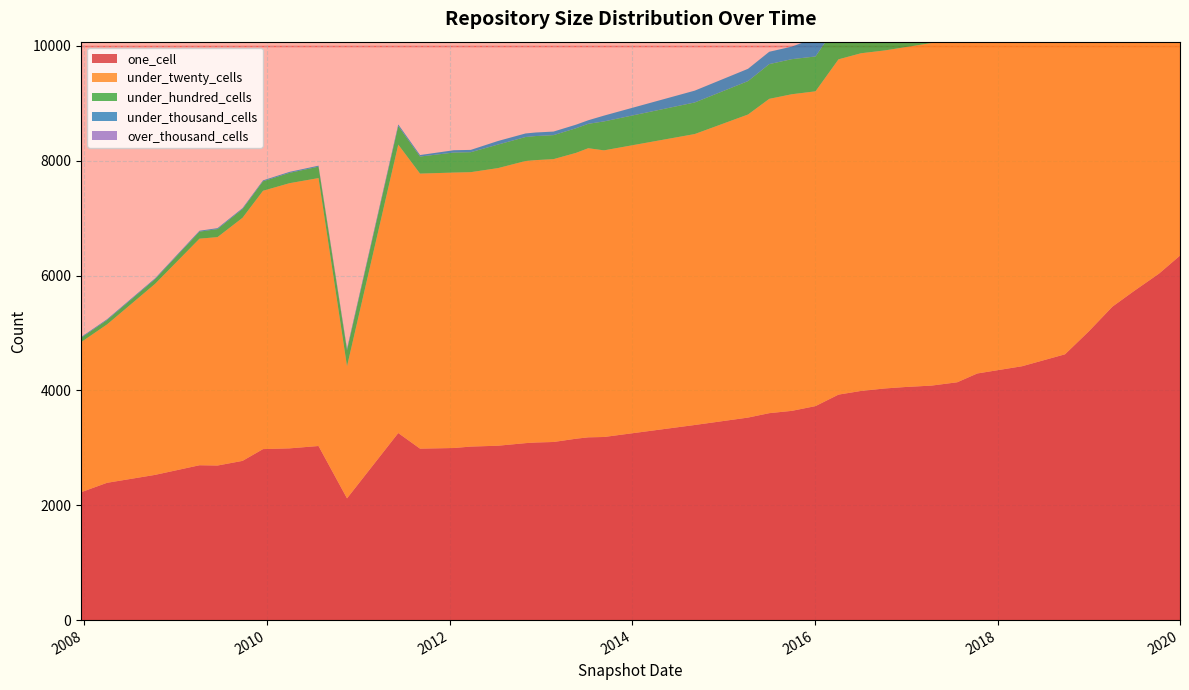

What are all the series names shown in the legend?

one_cell, under_twenty_cells, under_hundred_cells, under_thousand_cells, over_thousand_cells